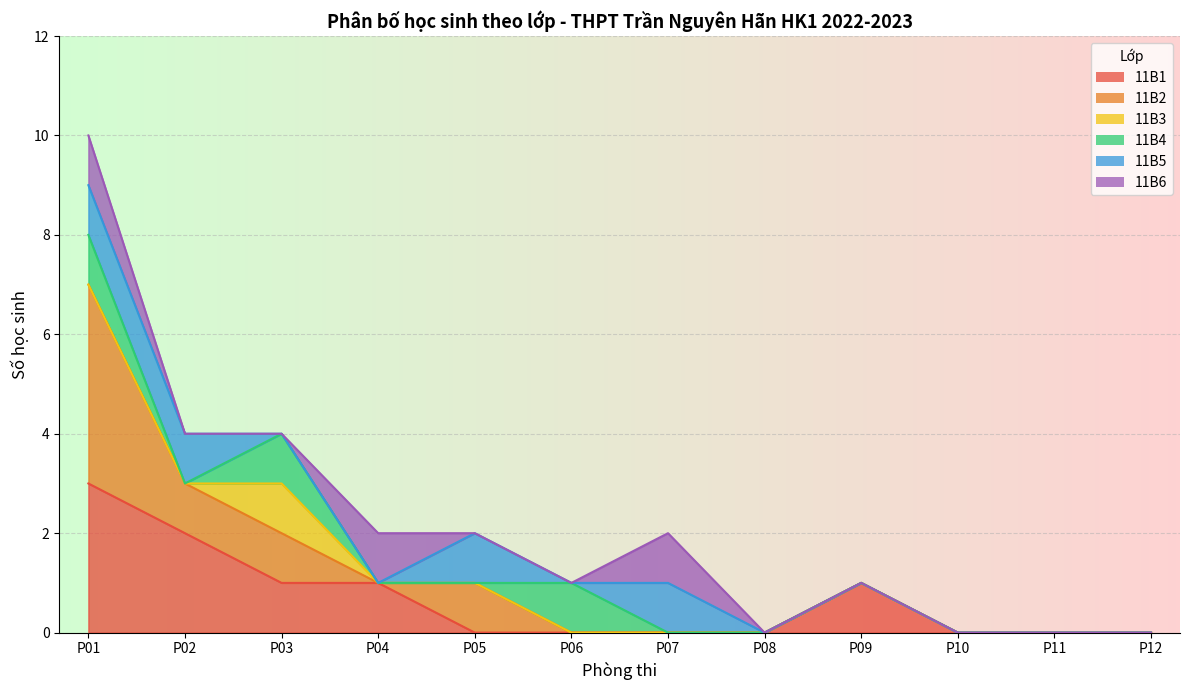

The value of 11B1 at P11 is 0. True or false?

True